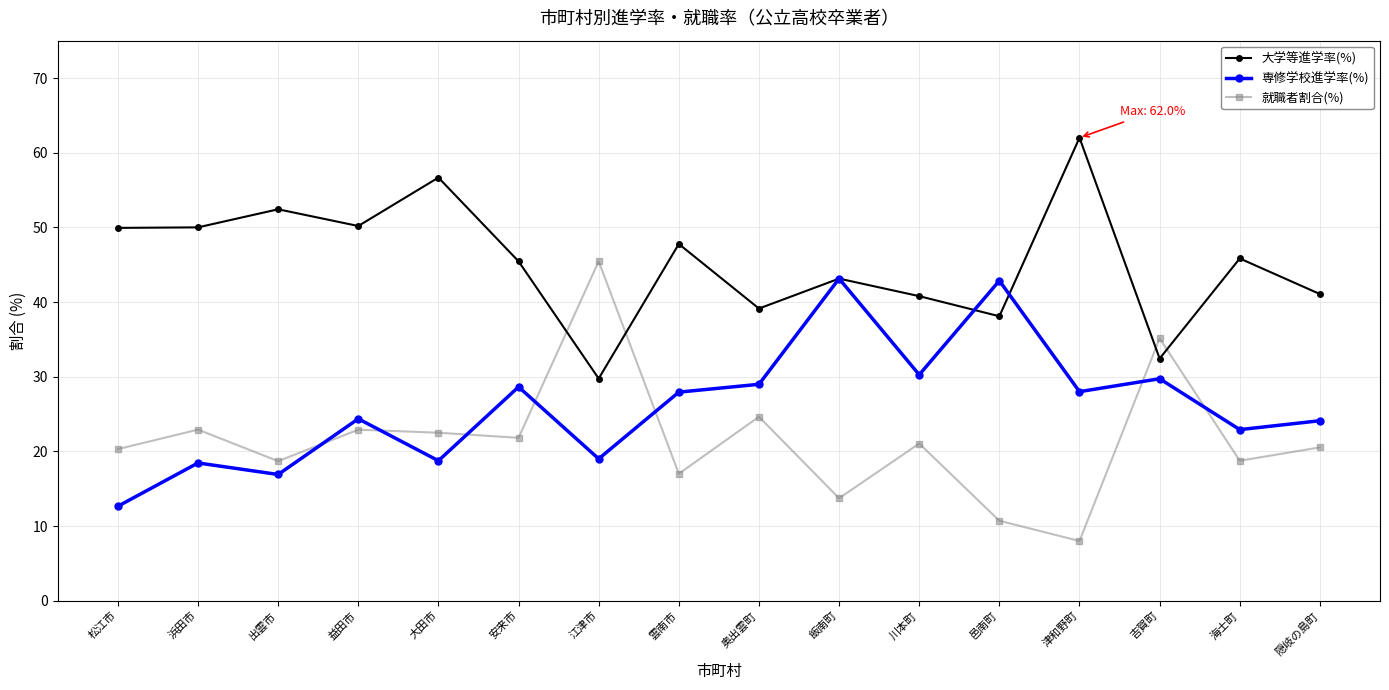

After their last crossing, which series has the higher values: 就職者割合(%) or 大学等進学率(%)?

大学等進学率(%)